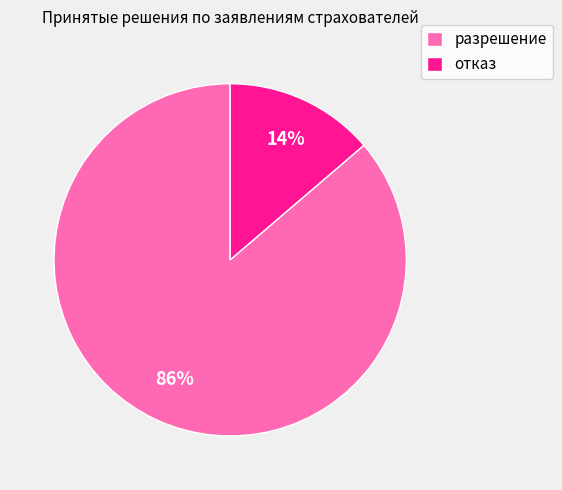

Is it true that разрешение is 99% of the pie?

False